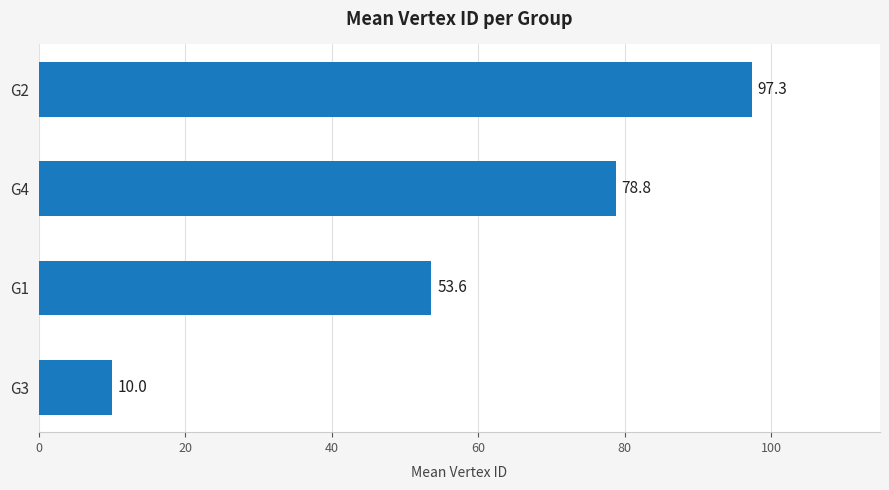

Reading top to bottom, transcribe all the data shown in this chart.

G2=97.3	G4=78.8	G1=53.6	G3=10.0